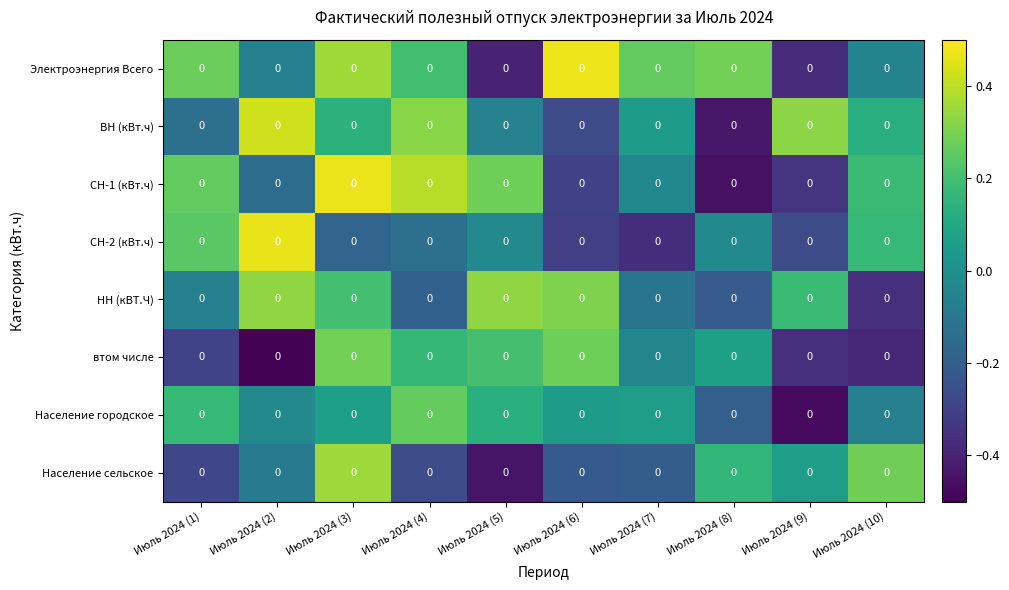

How many data points in Население сельское are above 0?

4